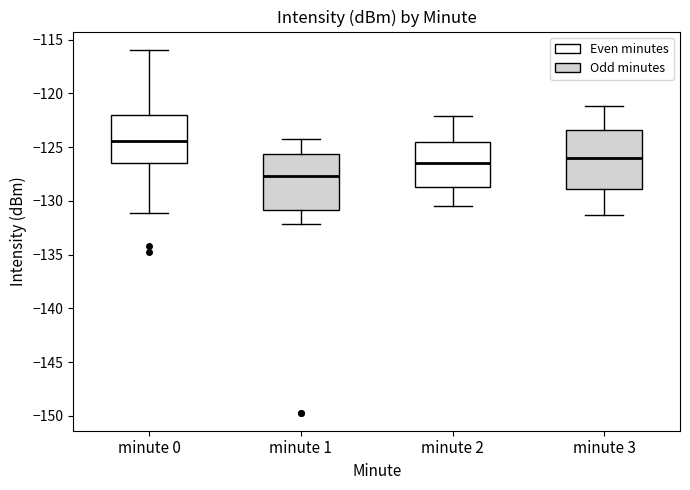

Where is the upper edge of the box for minute 3 on the y-axis? The values are not printed on the chart, so give them approximately, as read against the axis.

-123.5